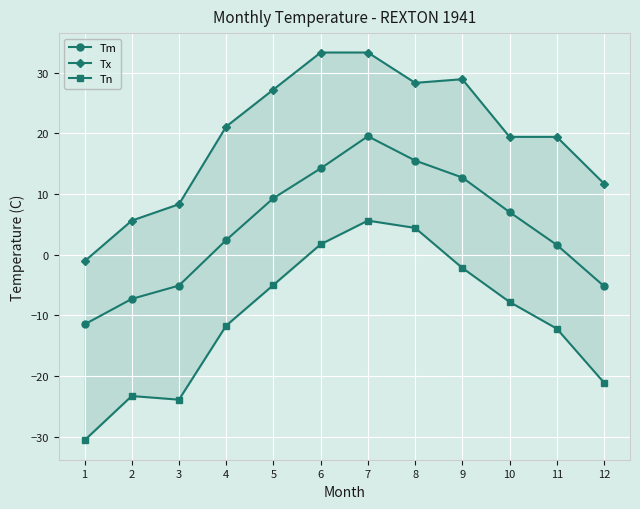

What is the difference between the maximum and second lowest values in the Tm series?

26.8